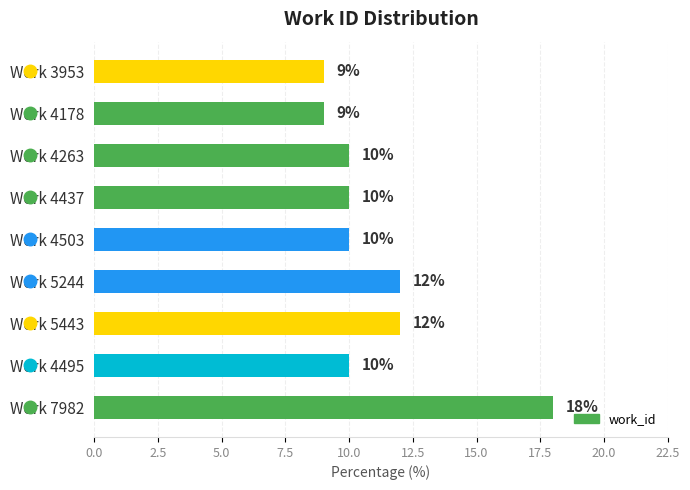

True or false: the data shows 18 at Work 4495.

False